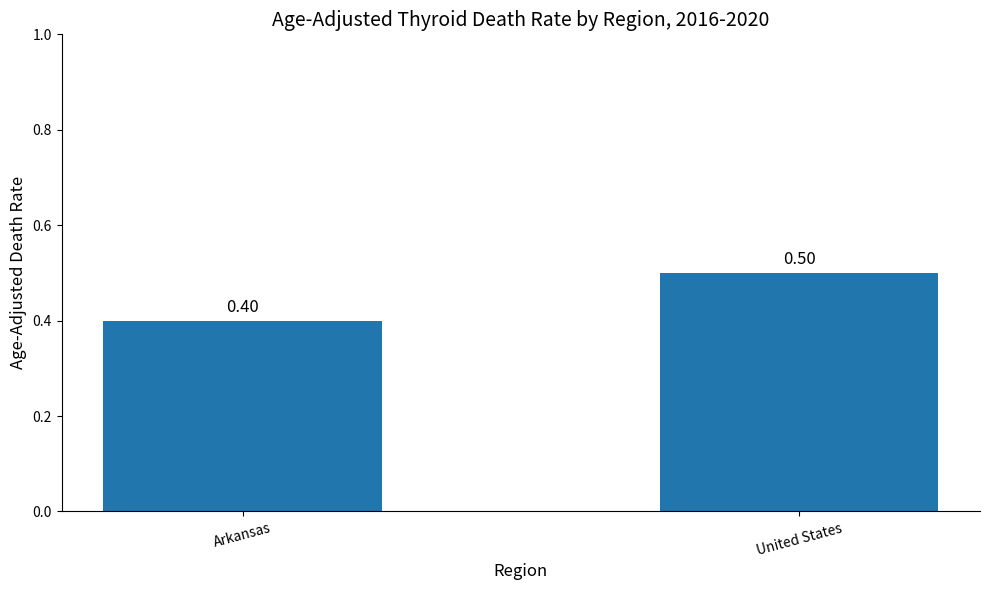

Reading right to left, extract all data points from this chart.

United States=0.5	Arkansas=0.4